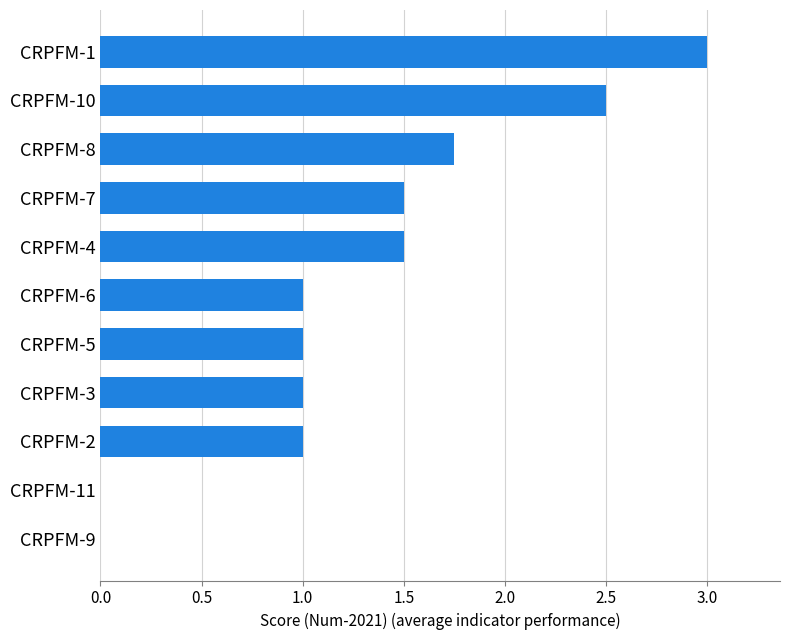

The chart shows a value of 1.0 at CRPFM-5. True or false?

True